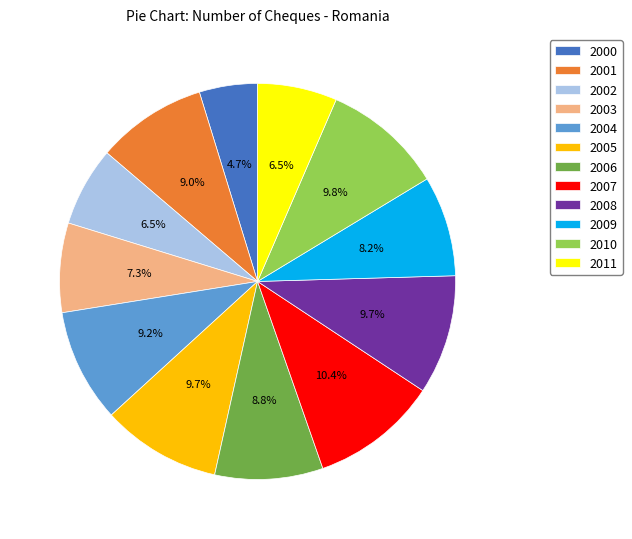

Which slice is the largest?

2007